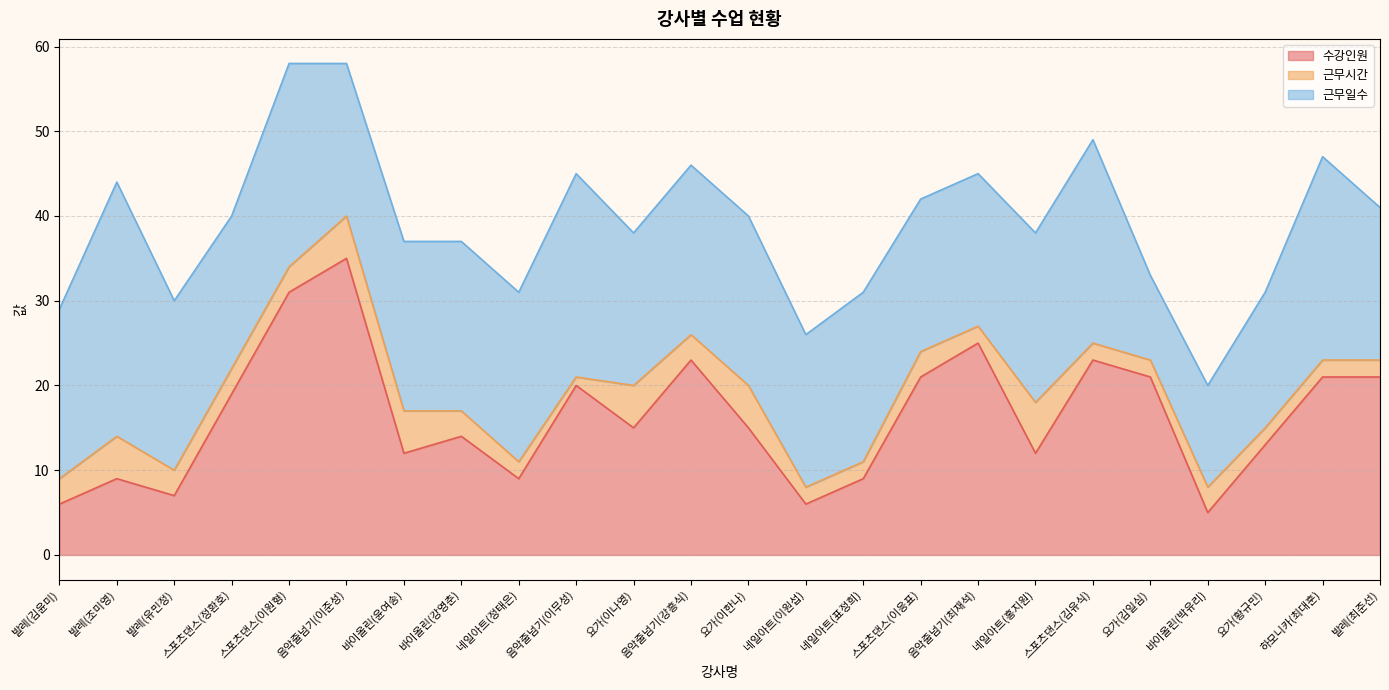

Reading right to left, transcribe all the data shown in this chart.

수강인원: 21	21	13	5	21	23	12	25	21	9	6	15	23	15	20	9	14	12	35	31	19	7	9	6
근무시간: 2	2	2	3	2	2	6	2	3	2	2	5	3	5	1	2	3	5	5	3	3	3	5	3
근무일수: 18	24	16	12	10	24	20	18	18	20	18	20	20	18	24	20	20	20	18	24	18	20	30	20